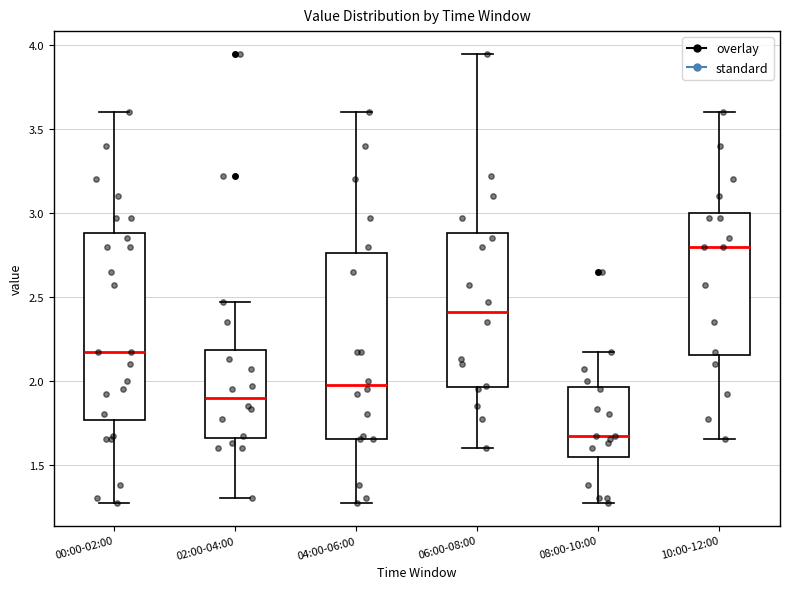

Where does the median line of the box for 04:00-06:00 sit on the y-axis? The values are not printed on the chart, so give them approximately, as read against the axis.

2.00